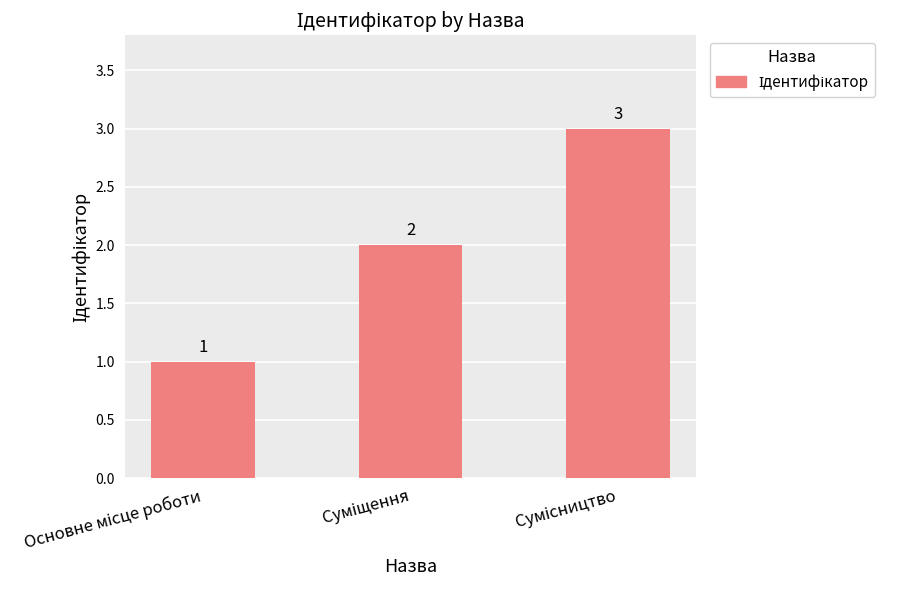

What is the sum of all values?

6